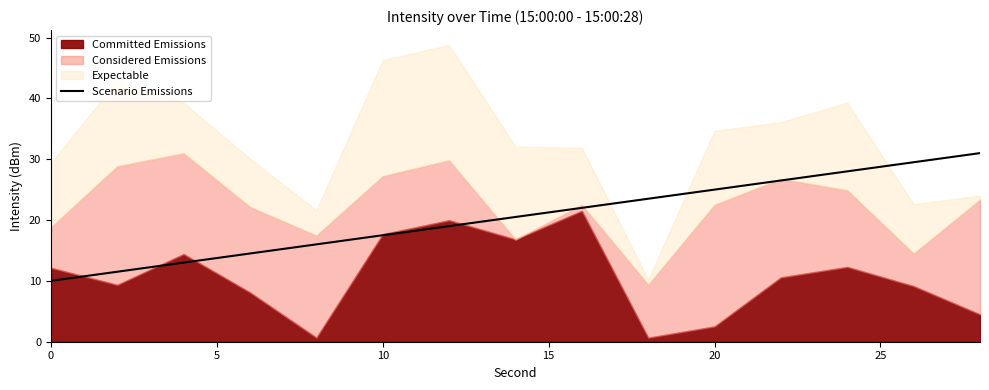

What is the minimum value for Scenario Emissions?

10.0